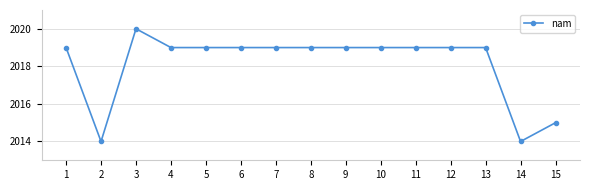

The chart shows a value of 3383 at 14. True or false?

False